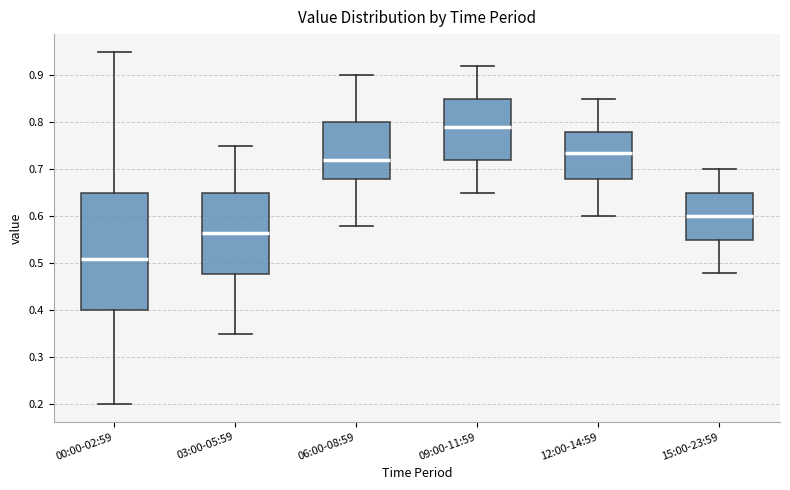

Reading left to right, read every box against the y-axis: the position of its median line, the range the box covers, and the ends of its whiskers. The values are not printed on the chart, so give them approximately, as read against the axis.

00:00-02:59: median 0.51, box 0.40 to 0.65, whiskers 0.20 to 0.95
03:00-05:59: median 0.57, box 0.48 to 0.65, whiskers 0.35 to 0.75
06:00-08:59: median 0.72, box 0.68 to 0.80, whiskers 0.58 to 0.90
09:00-11:59: median 0.79, box 0.72 to 0.85, whiskers 0.65 to 0.92
12:00-14:59: median 0.74, box 0.68 to 0.78, whiskers 0.60 to 0.85
15:00-23:59: median 0.60, box 0.55 to 0.65, whiskers 0.48 to 0.70